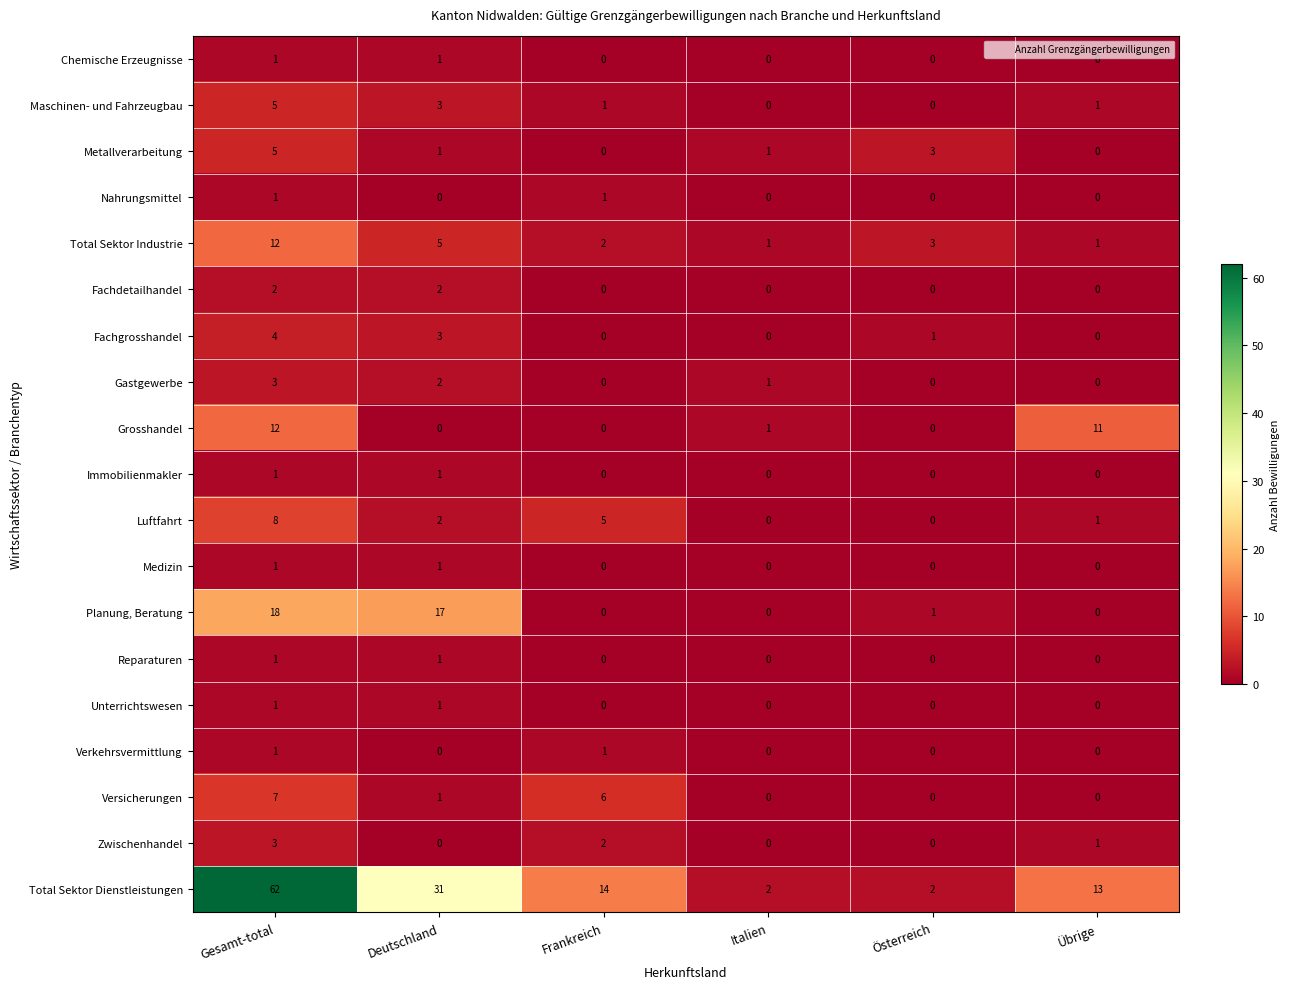

Which label corresponds to the largest value in the chart?

Gesamt-total